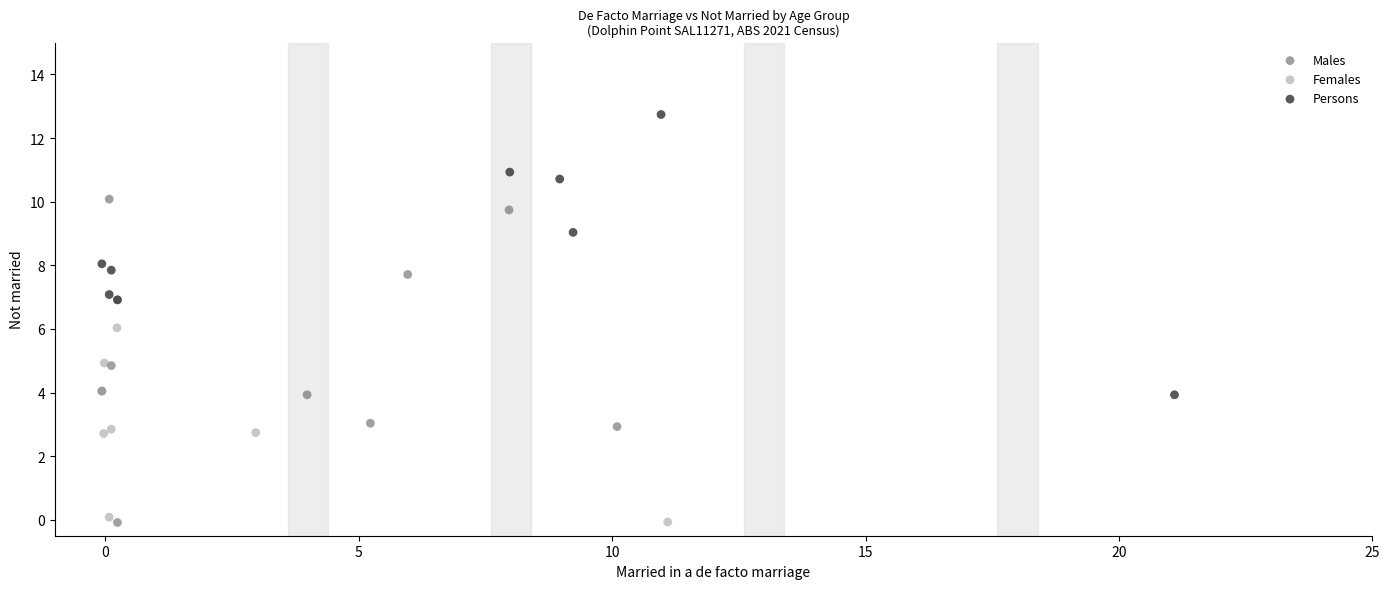

What are all the series names shown in the legend?

Males, Females, Persons